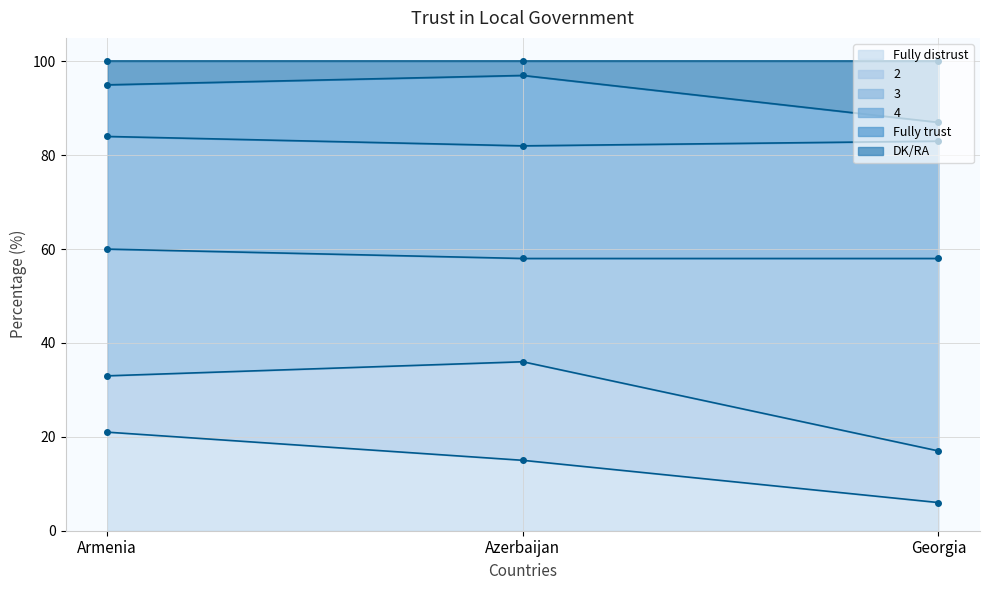

At which category is the sum across all series the highest?

Armenia